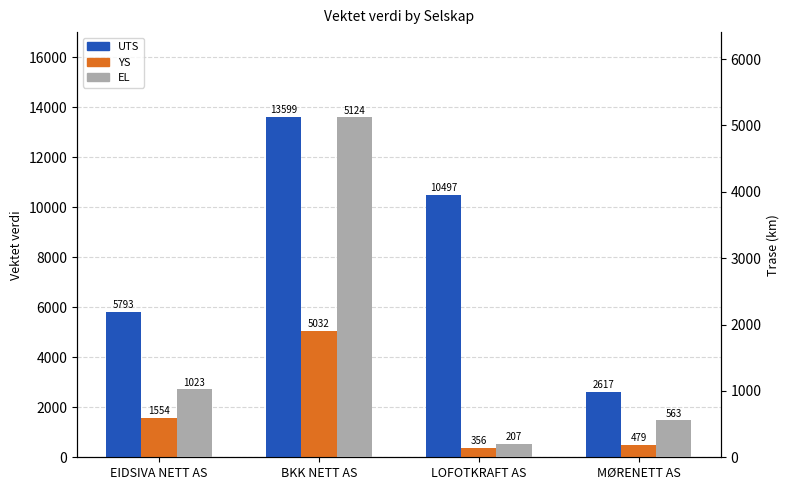

How many bars are there in total?

12